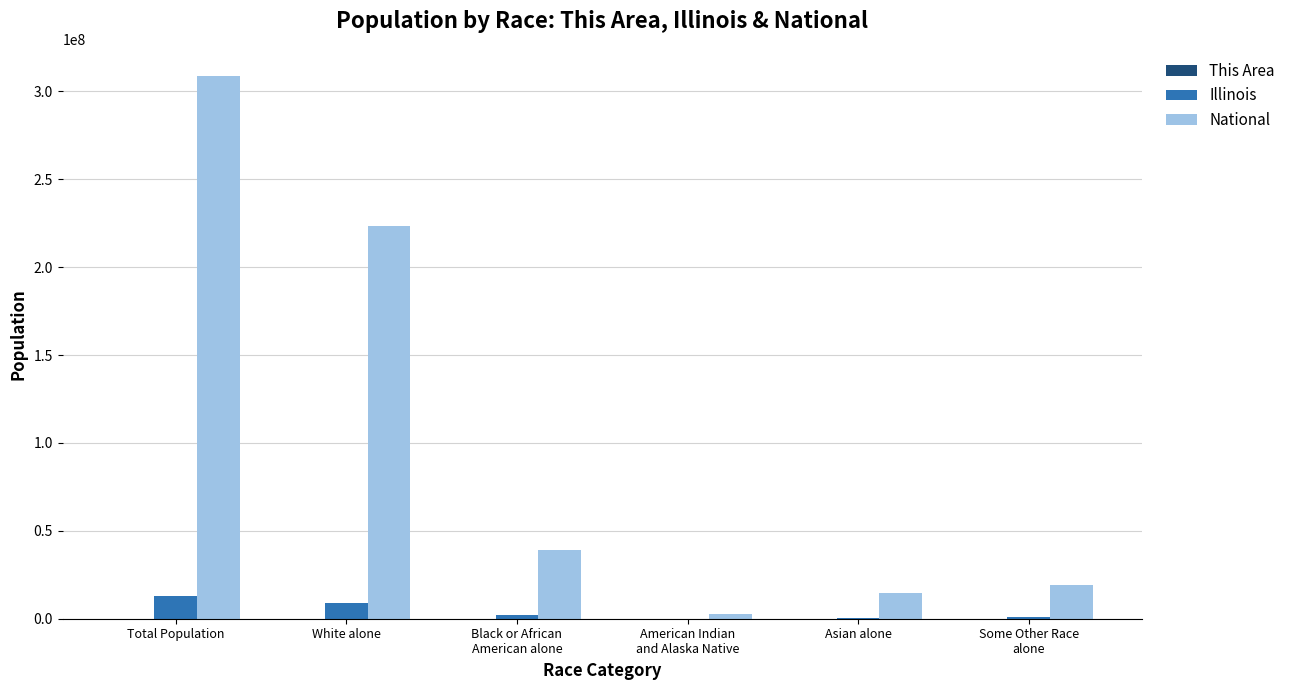

Which category has the highest value across all series?

Total Population